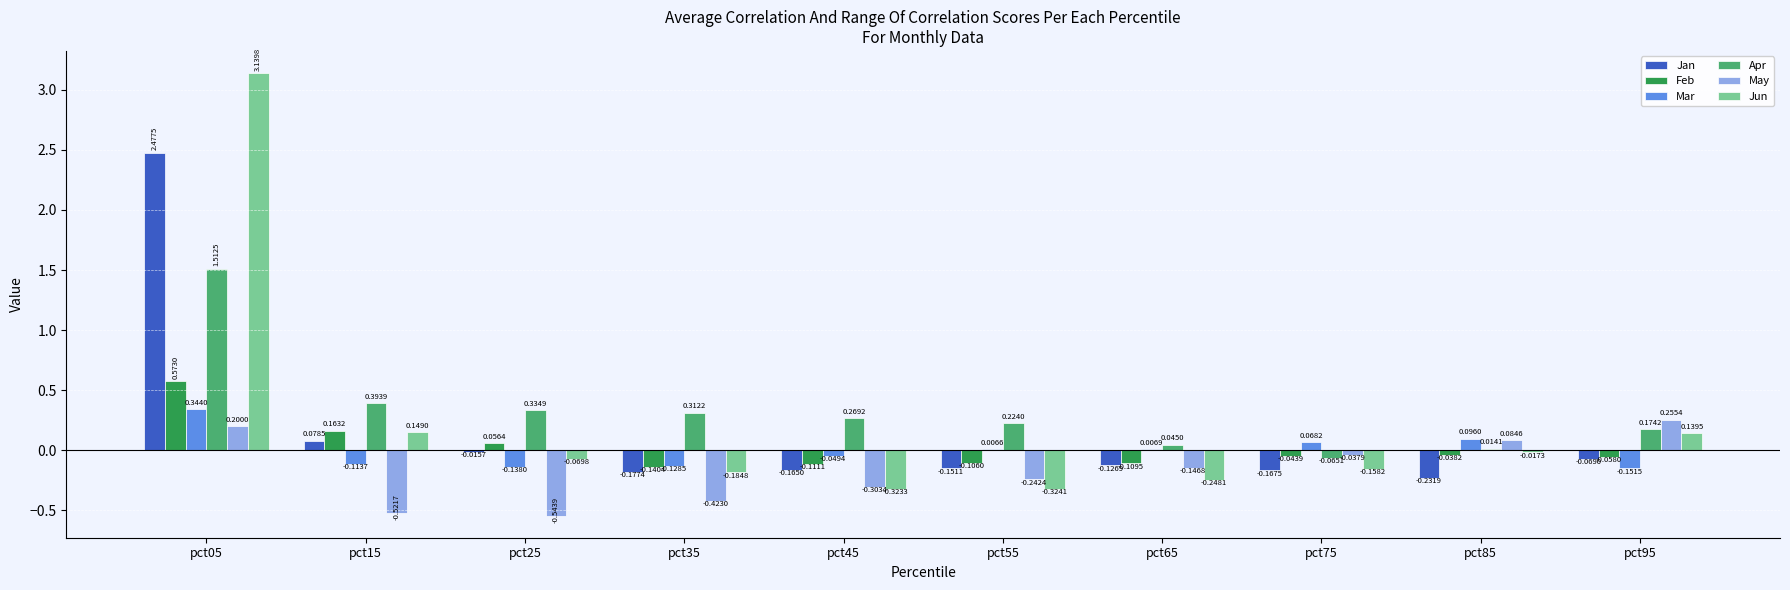

Where does the Jan series first go above 0?

pct05